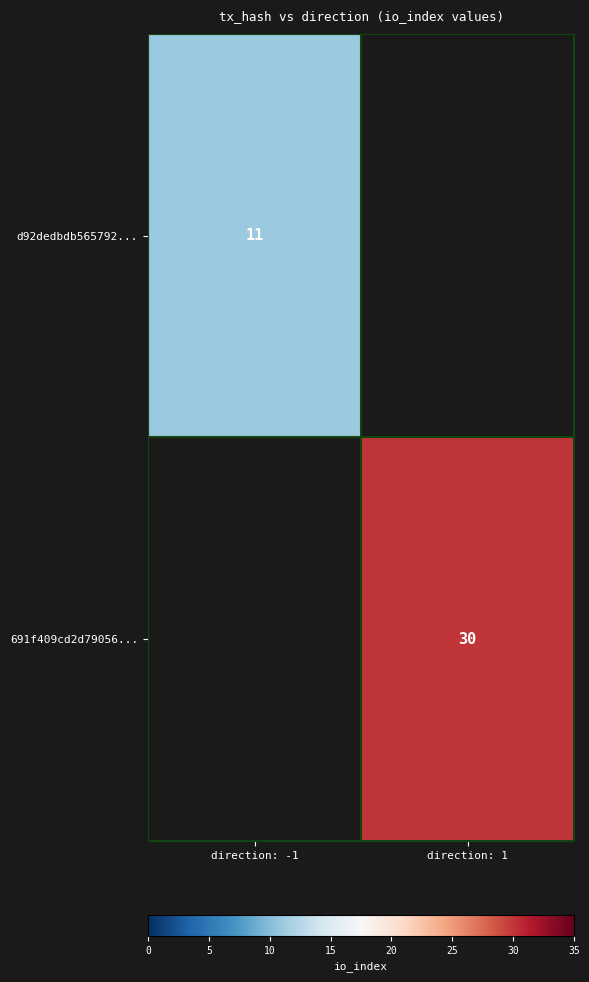

Is it true that 691f409cd2d79056... equals 12 at direction: 1?

False